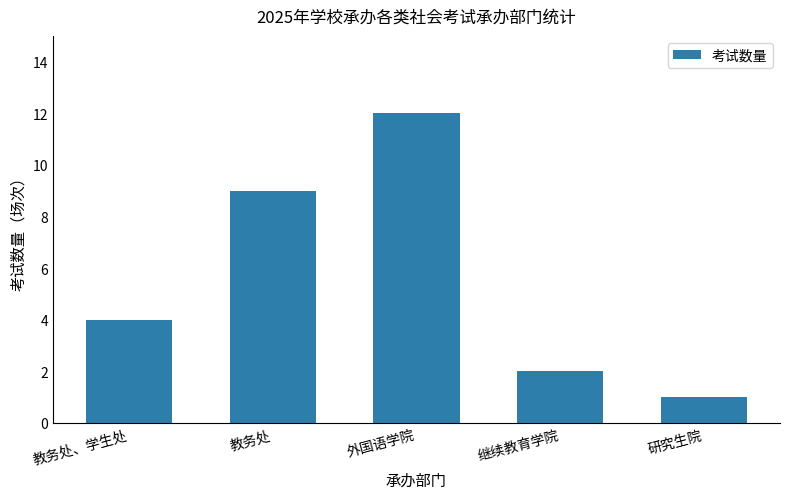

Rank the categories by value from lowest to highest.

研究生院, 继续教育学院, 教务处、学生处, 教务处, 外国语学院